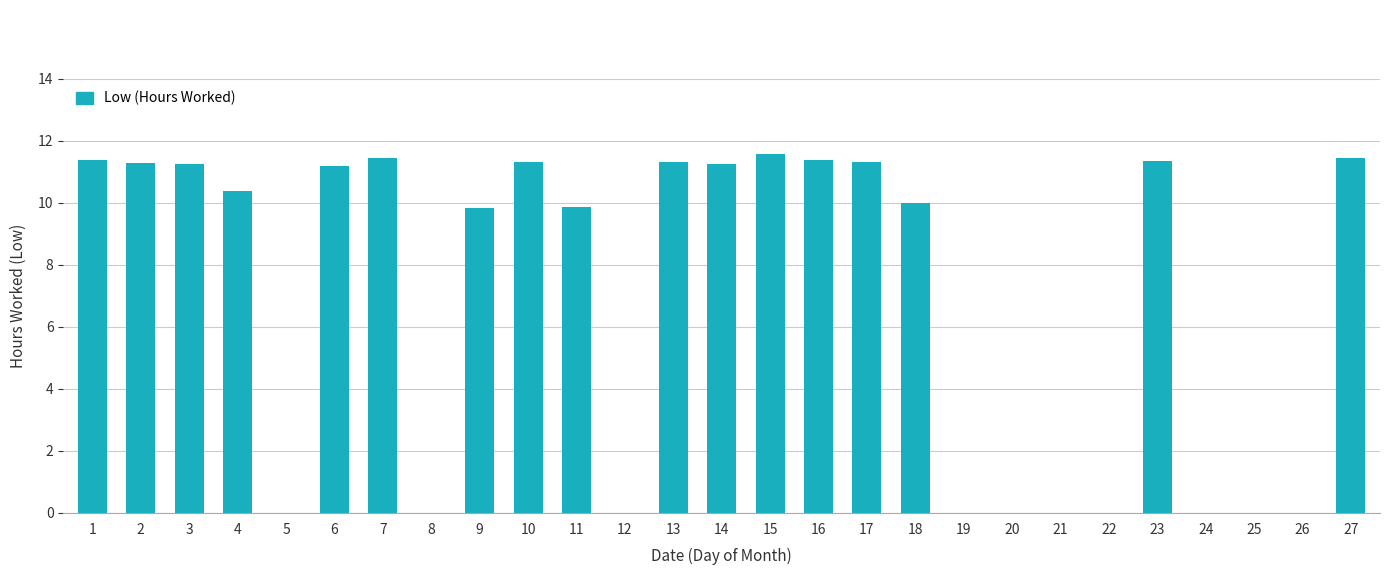

The value at 25 is -7.0. True or false?

False